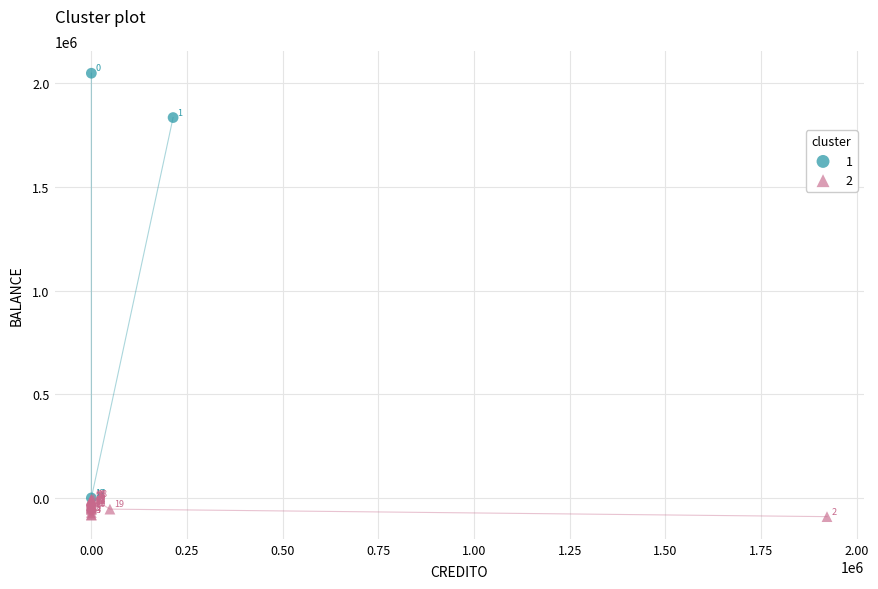

Which series contains the lowest Y value?

2